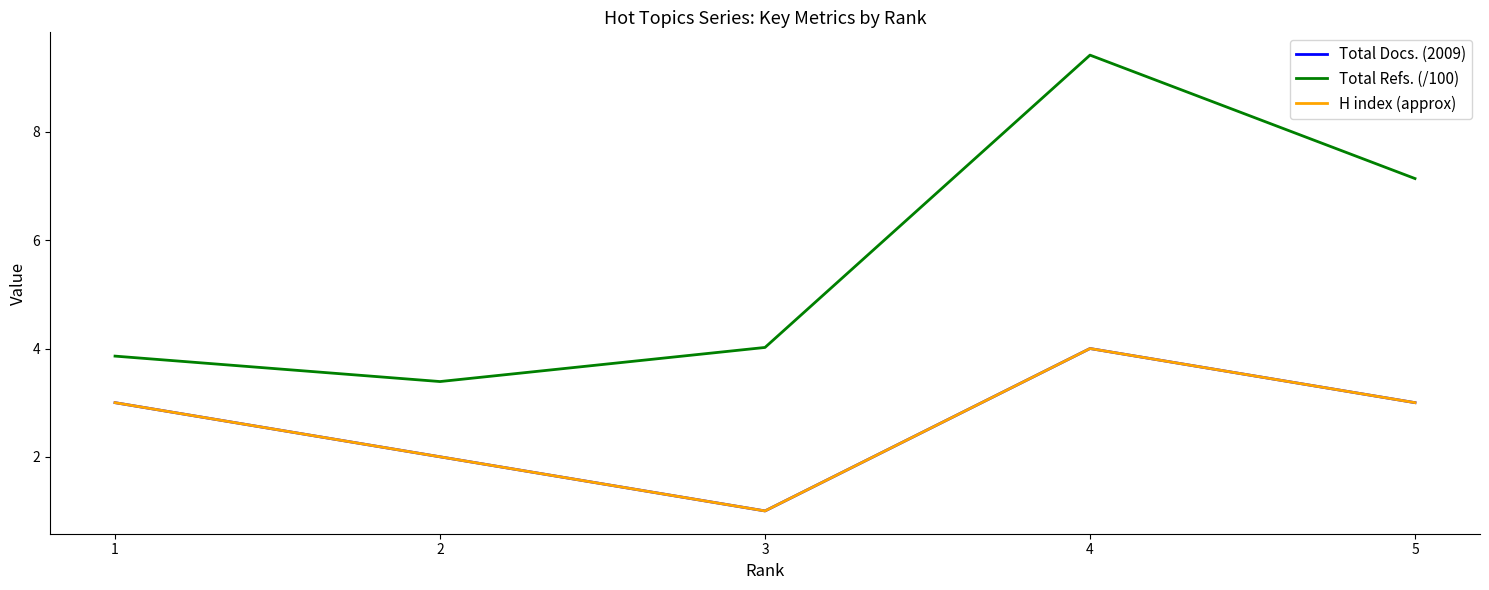

At how many categories does at least one series exceed 7?

2